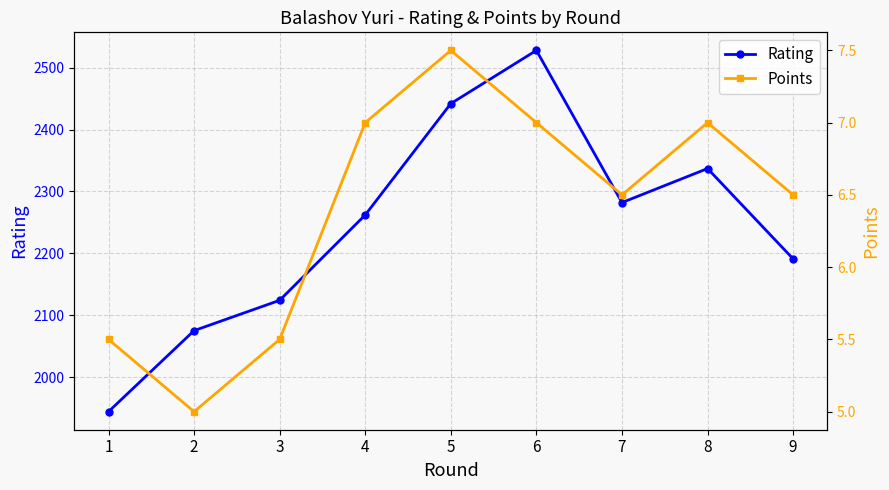

At which label does Rating first exceed 2262?

5